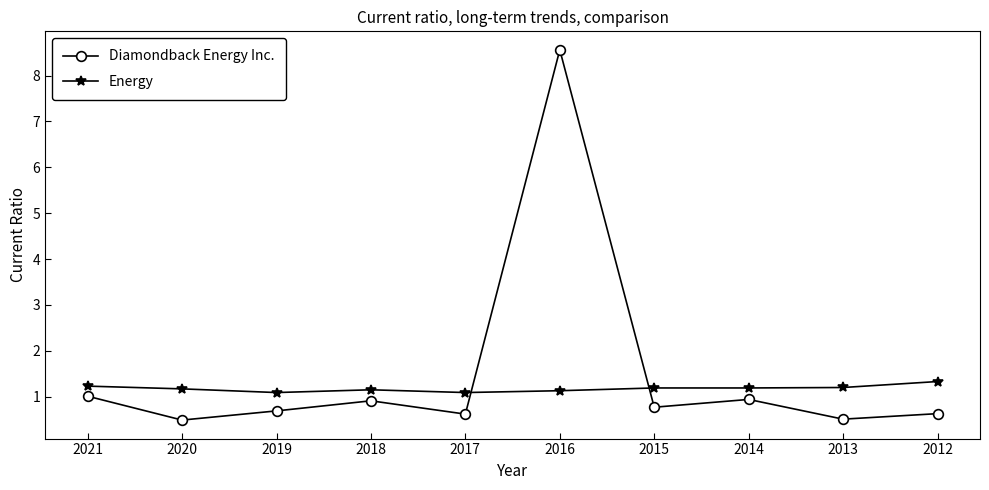

What is the maximum value for Energy?

1.3